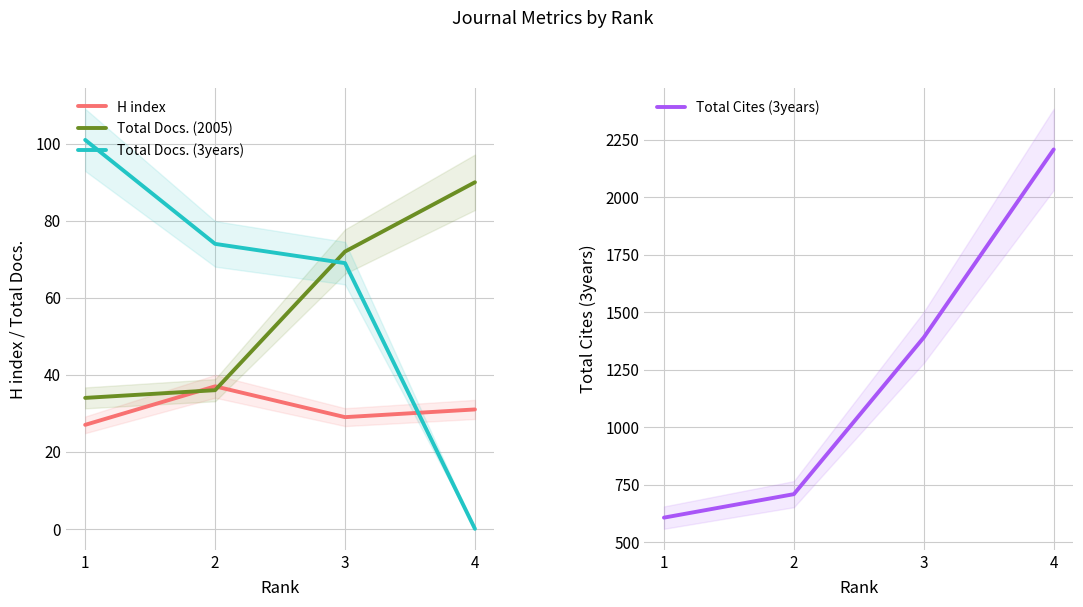

Rank the series by their maximum value, from lowest to highest.

H index, Total Docs. (2005), Total Docs. (3years), Total Cites (3years)